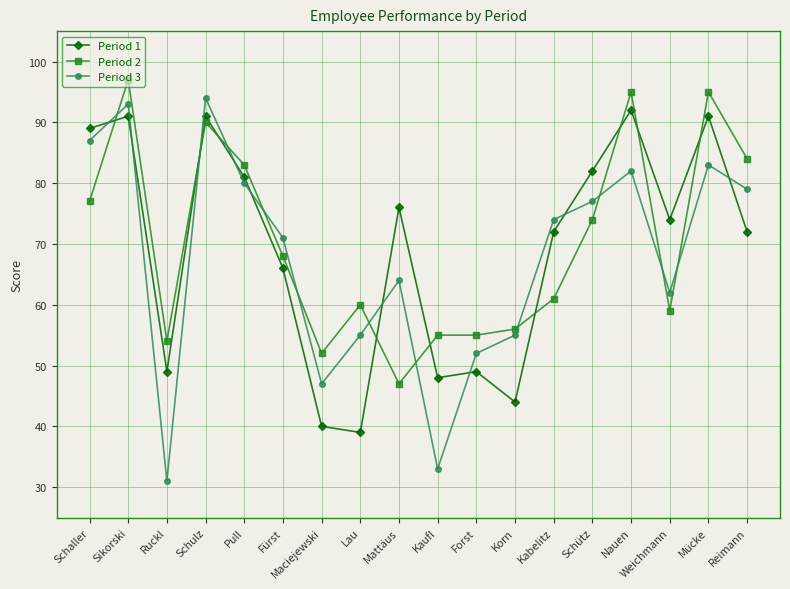

How many categories are shown in the chart?

18